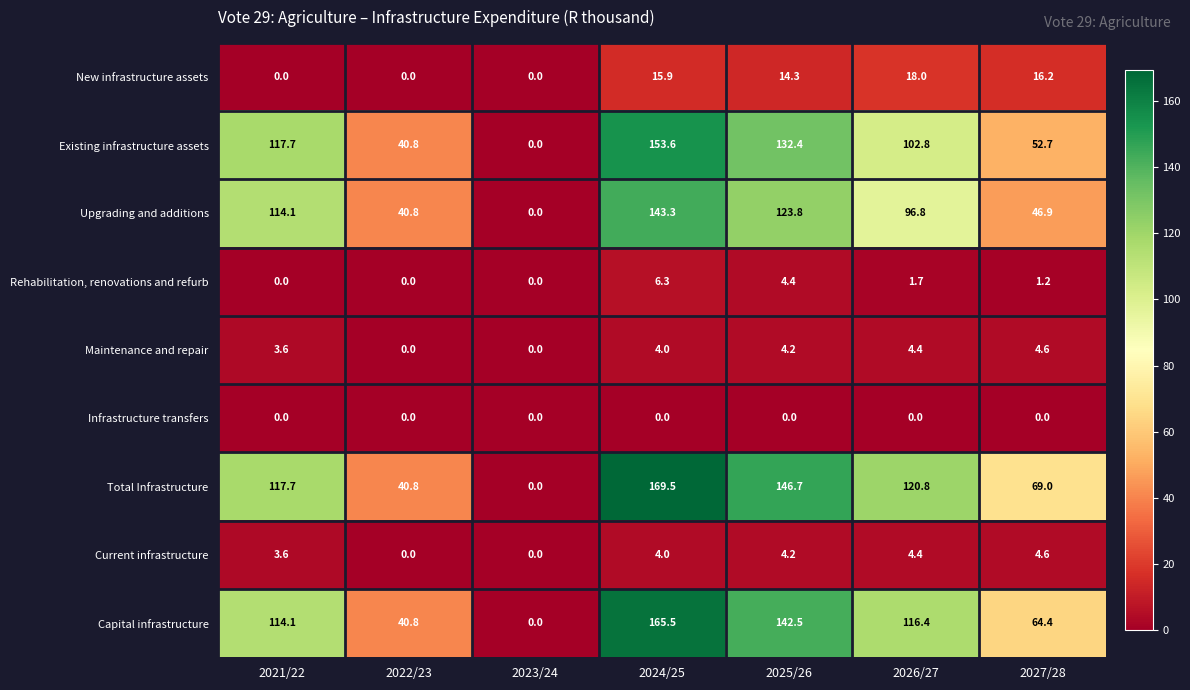

Between 2025/26 and 2027/28, which series saw the biggest shift?

Existing infrastructure assets